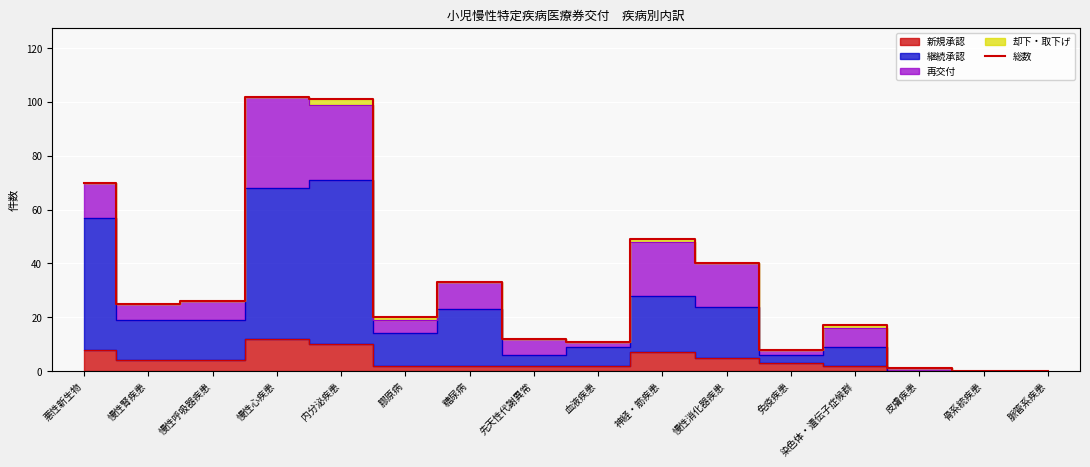

List the labels in order of value, largest first.

慢性心疾患, 内分泌疾患, 悪性新生物, 神経・筋疾患, 慢性消化器疾患, 糖尿病, 慢性呼吸器疾患, 慢性腎疾患, 膠原病, 染色体・遺伝子症候群, 先天性代謝異常, 血液疾患, 免疫疾患, 皮膚疾患, 骨系統疾患, 脈管系疾患